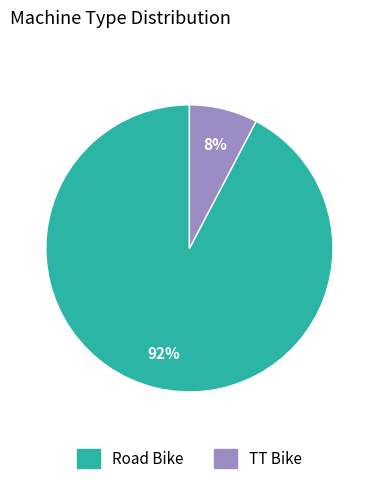

Which has a higher value, TT Bike or Road Bike?

Road Bike